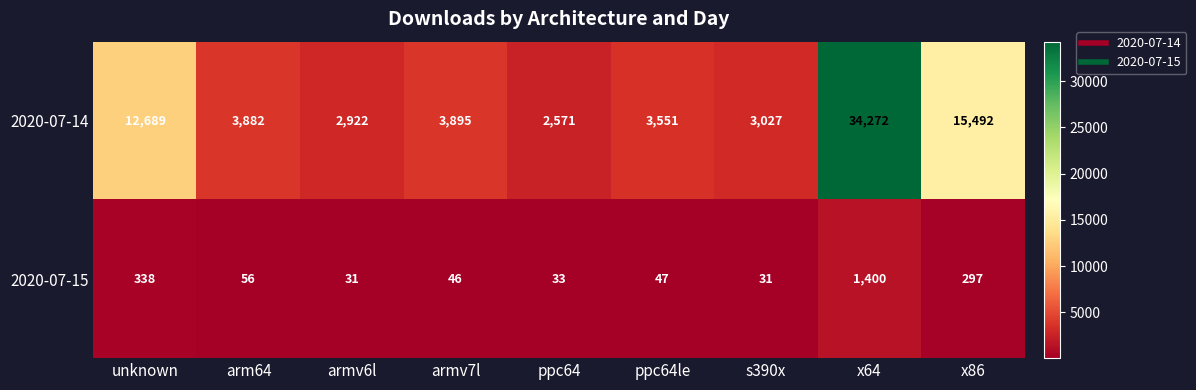

What is the greatest value displayed?

34272